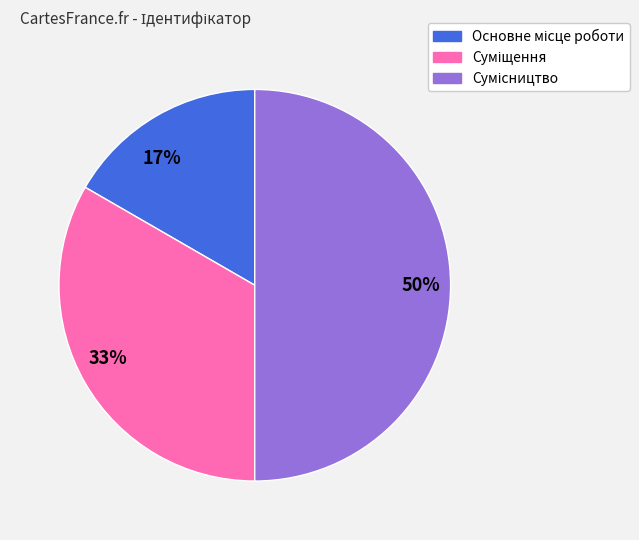

Rank the categories by value from lowest to highest.

17%, 33%, 50%